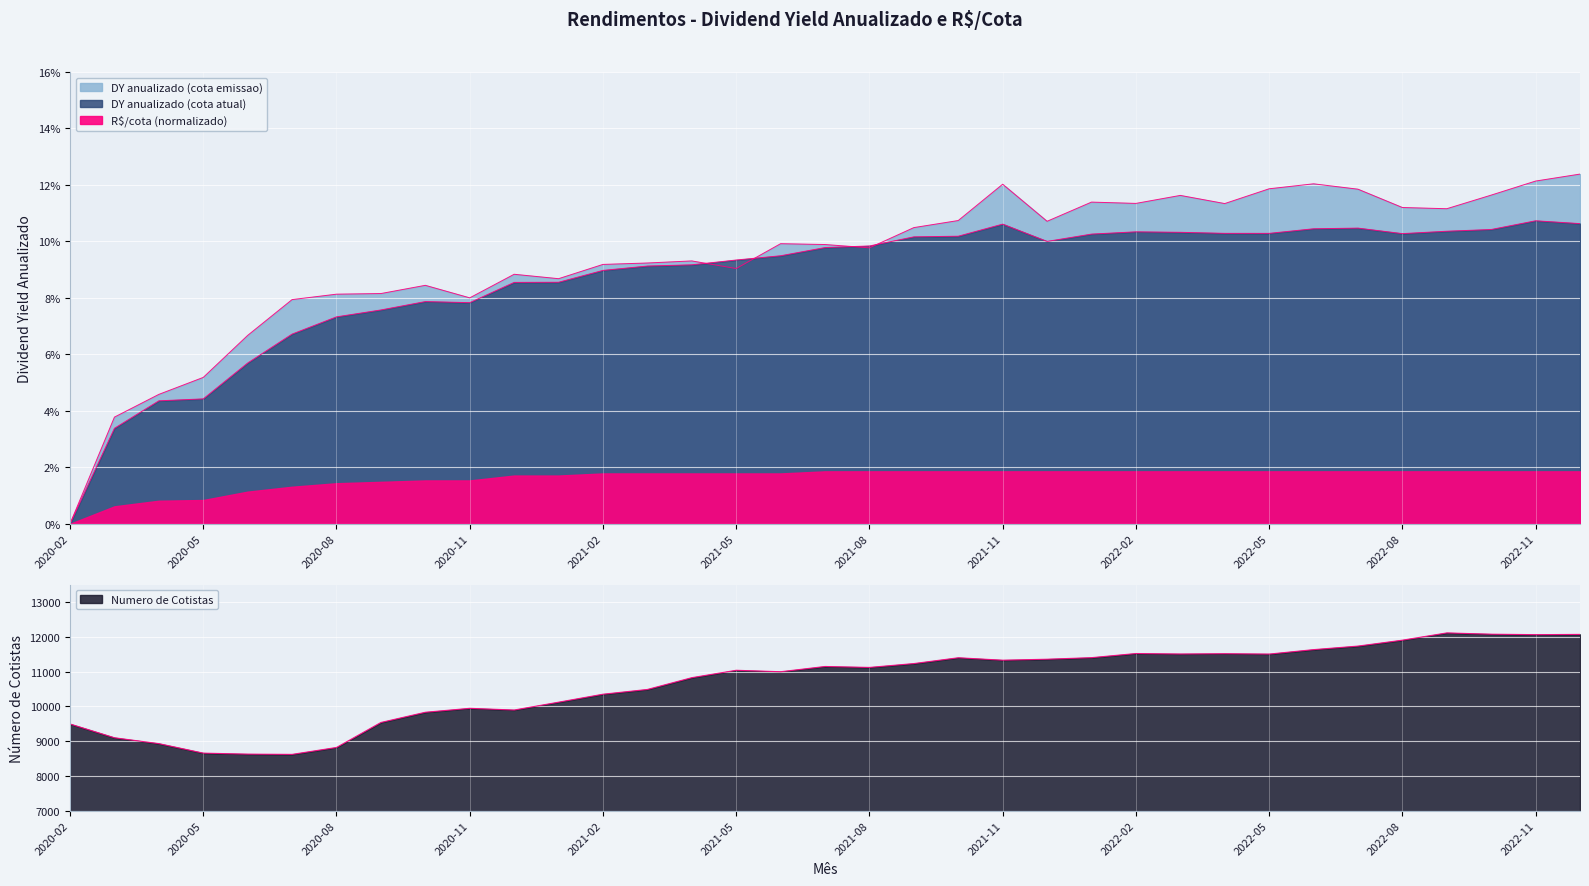

What is the greatest value displayed?

12112.0